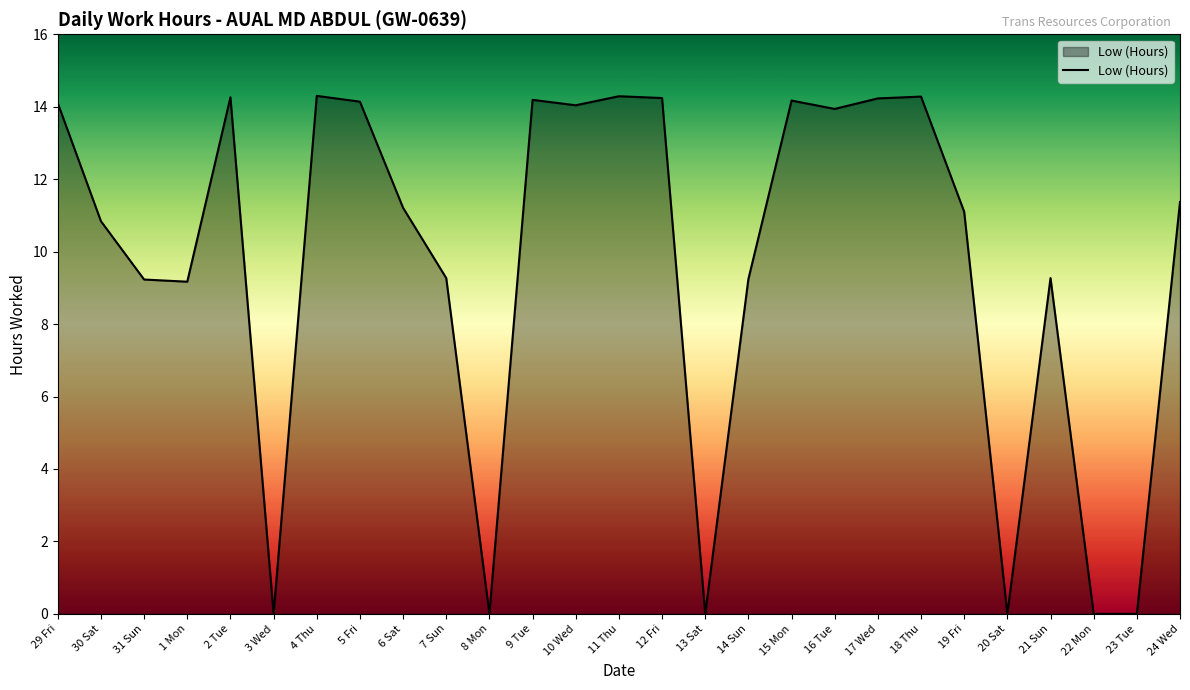

Does the chart have visible grid lines?

No